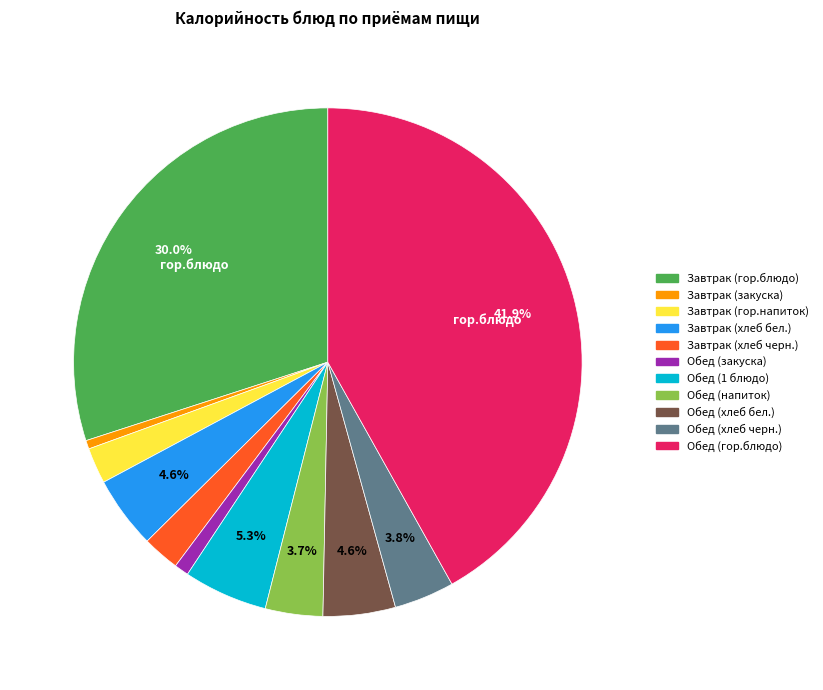

How many segments does this pie chart have?

11